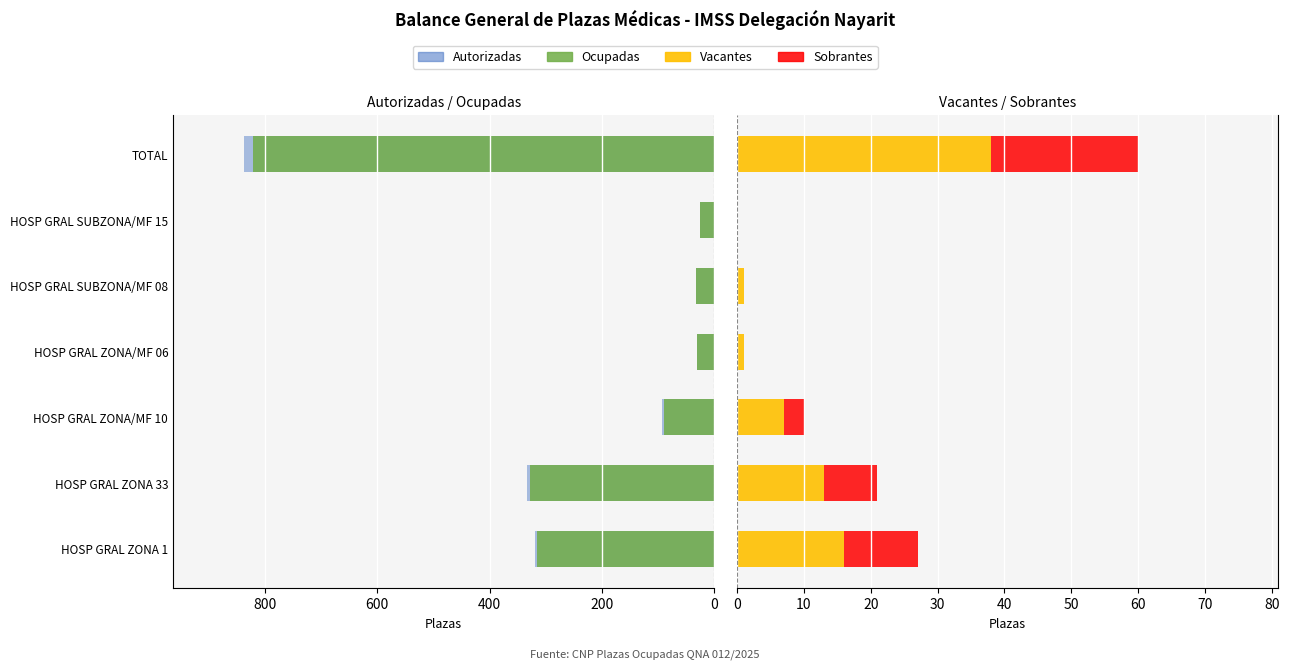

What is the value of the Autorizadas bar at the 4th from the left?

31